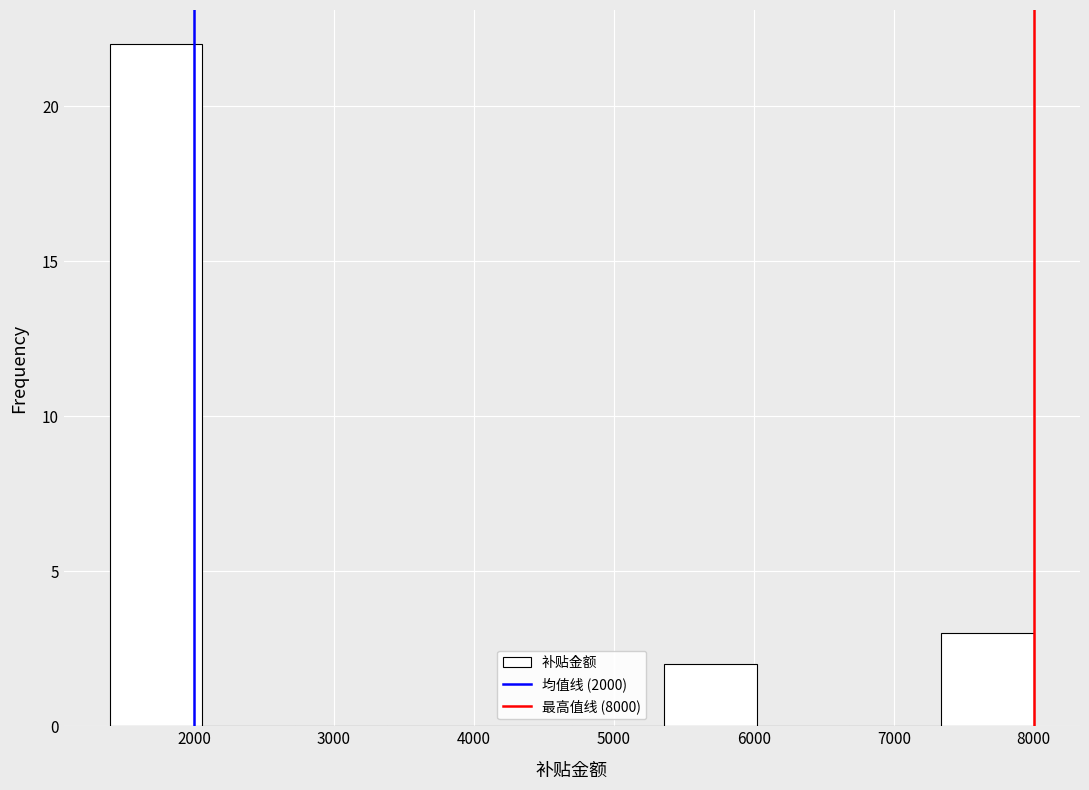

Over which range of the x-axis is the bar tallest?

1400 to 2060